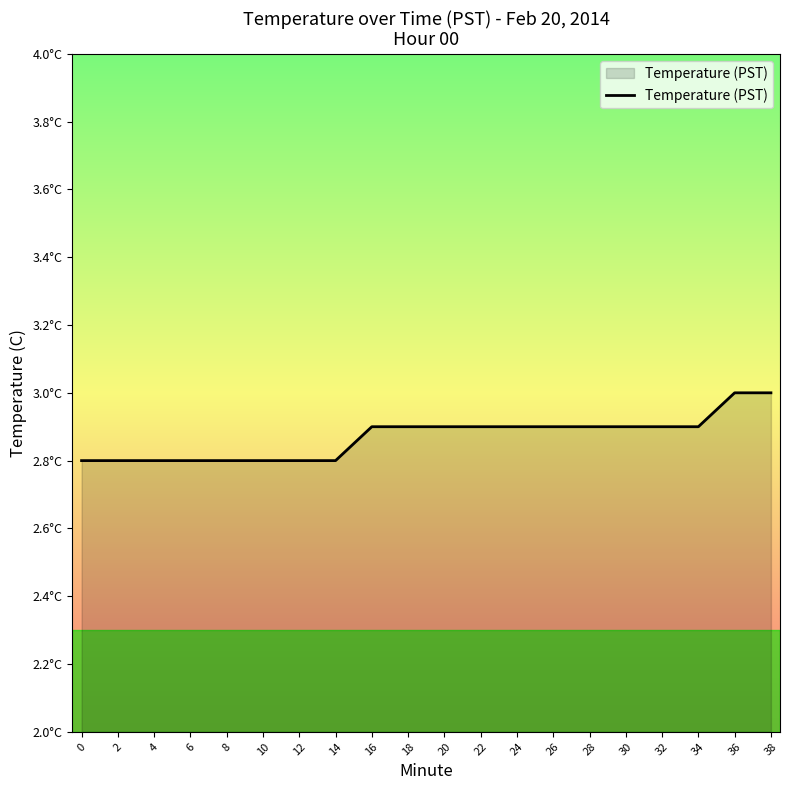

Does the chart display data point markers on the line(s)?

No